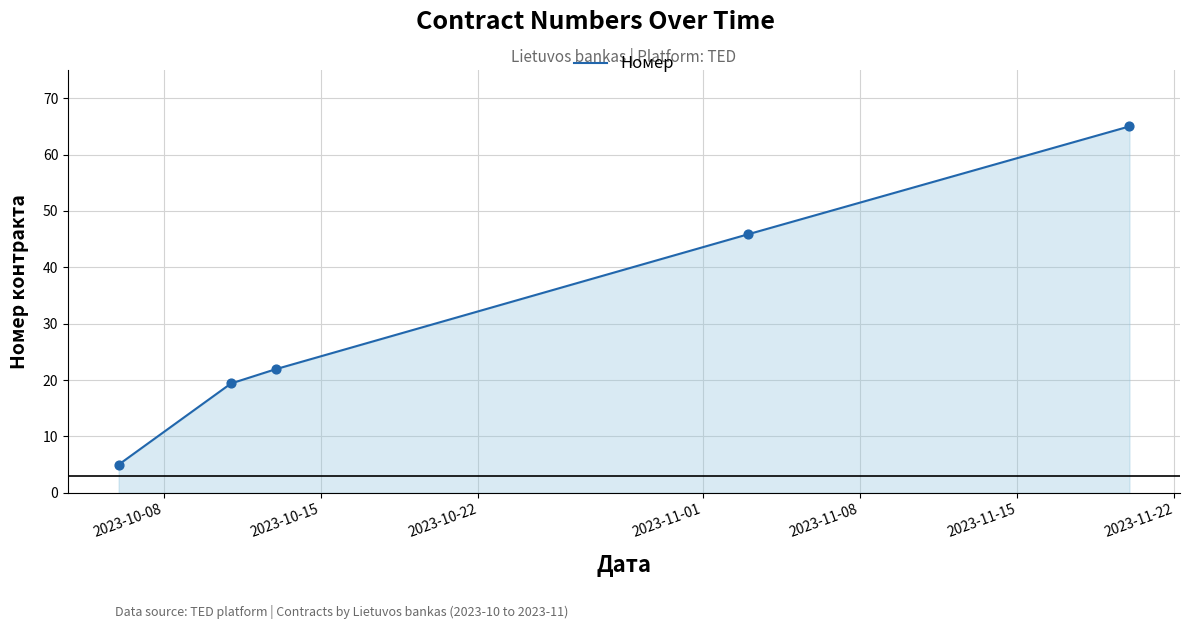

What is the smallest value displayed?

5.0